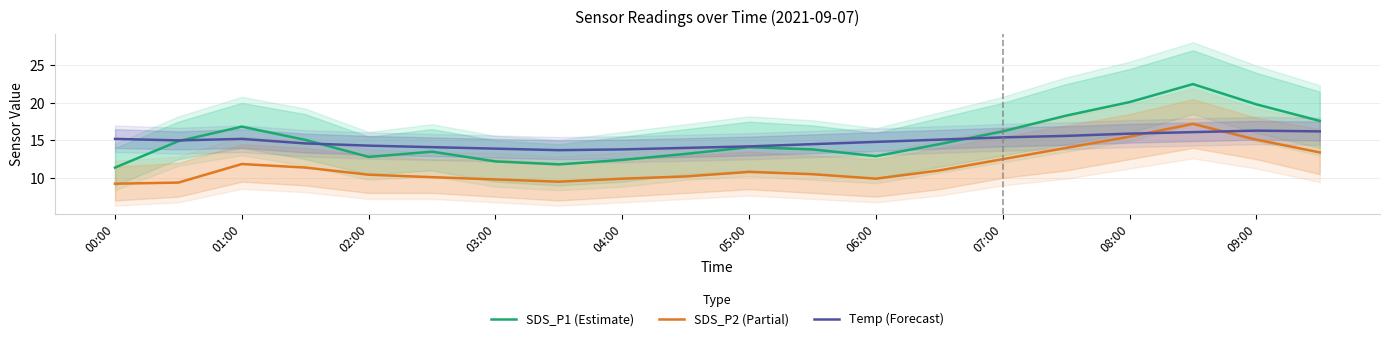

Which category has the lowest value in the SDS_P2 (Partial) series?

00:00